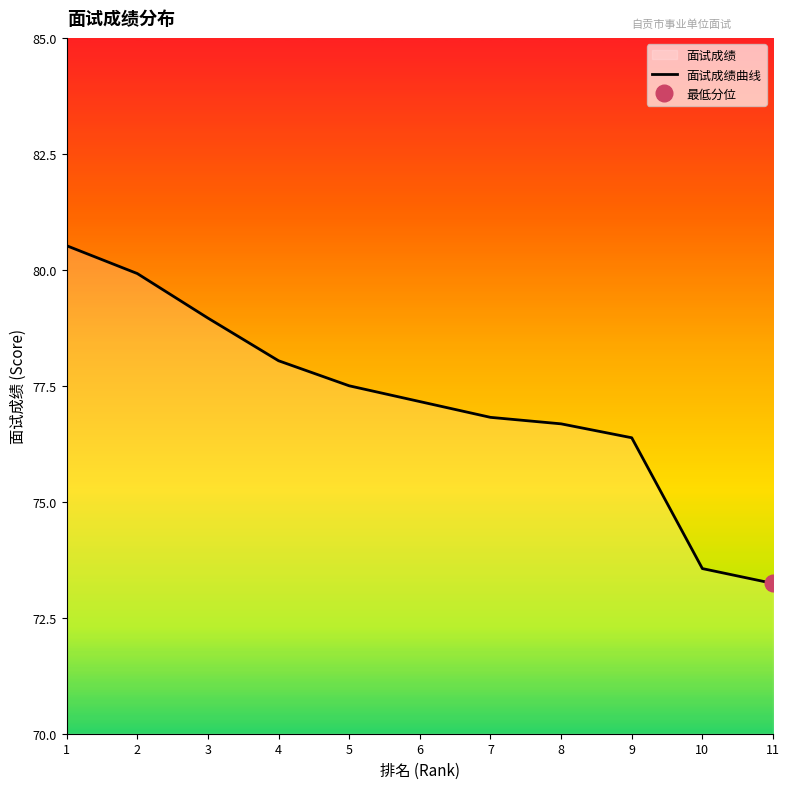

What is the difference between the maximum and minimum values?

7.3